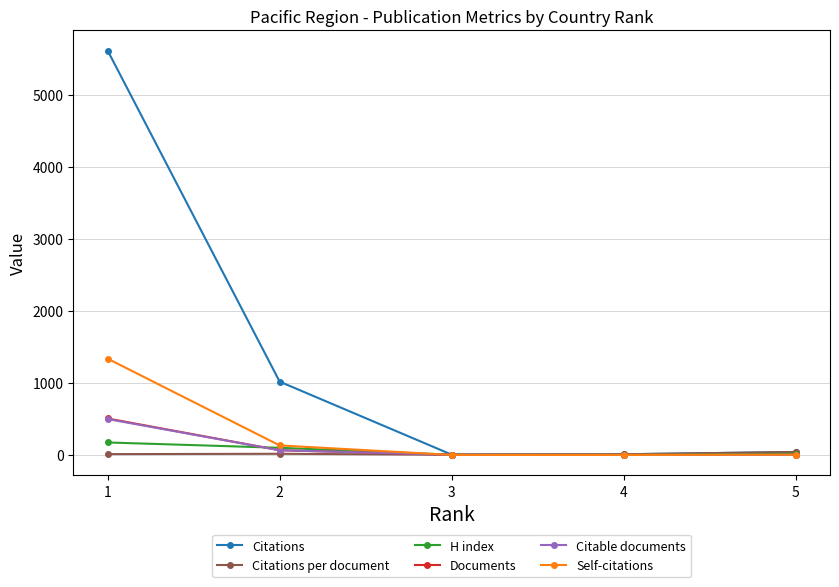

Rank the categories by Citable documents value from highest to lowest.

1, 2, 3, 5, 4